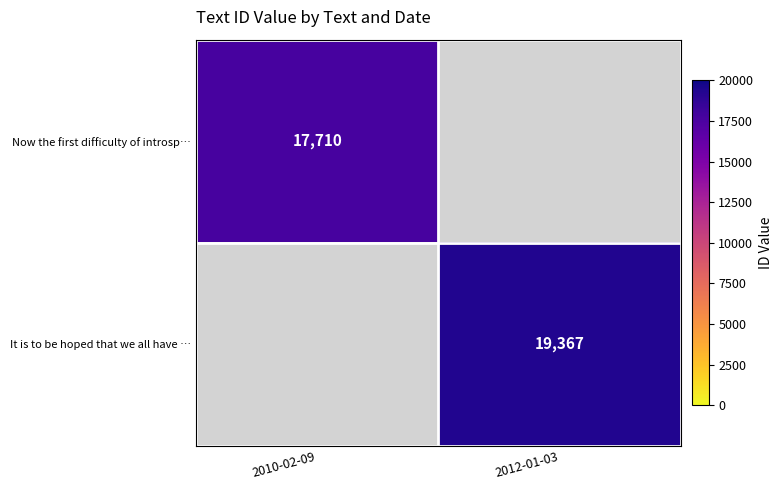

True or false: It is to be hoped that we all have … has a value of 10399 at 2012-01-03.

False